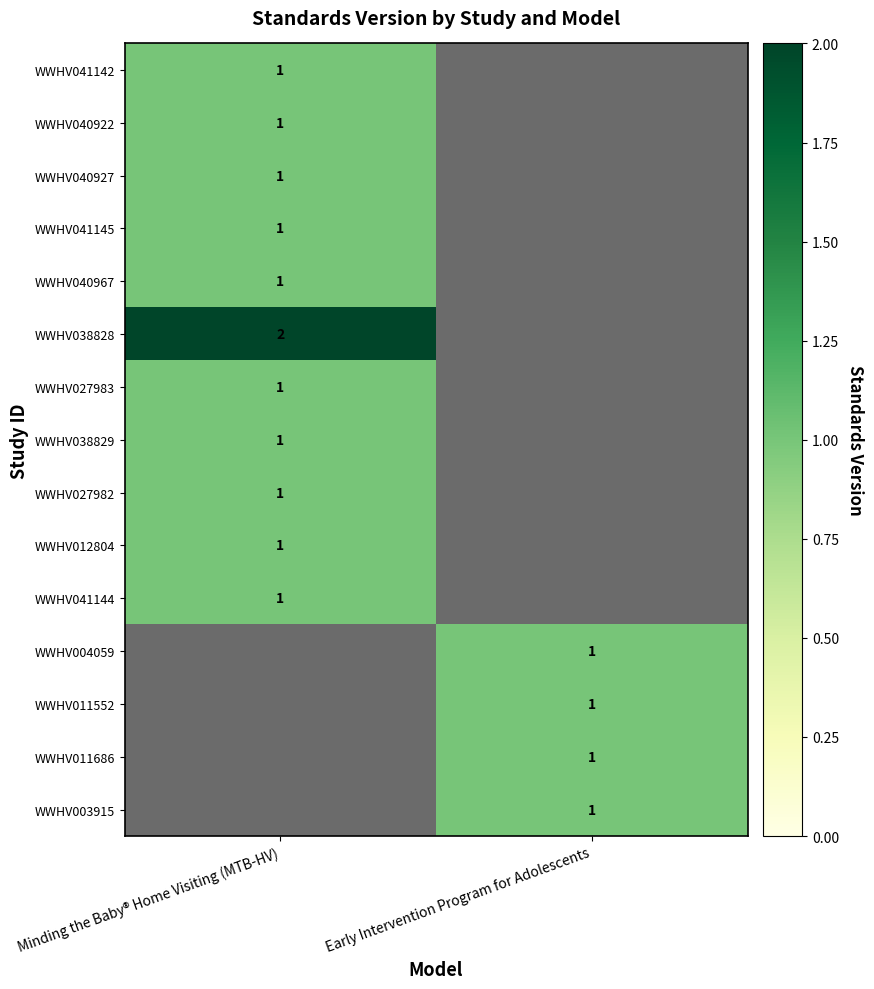

Is the value of row_2 at Early Intervention Program for Adolescents greater than the value of row_1 at Minding the Baby® Home Visiting (MTB-HV)?

No